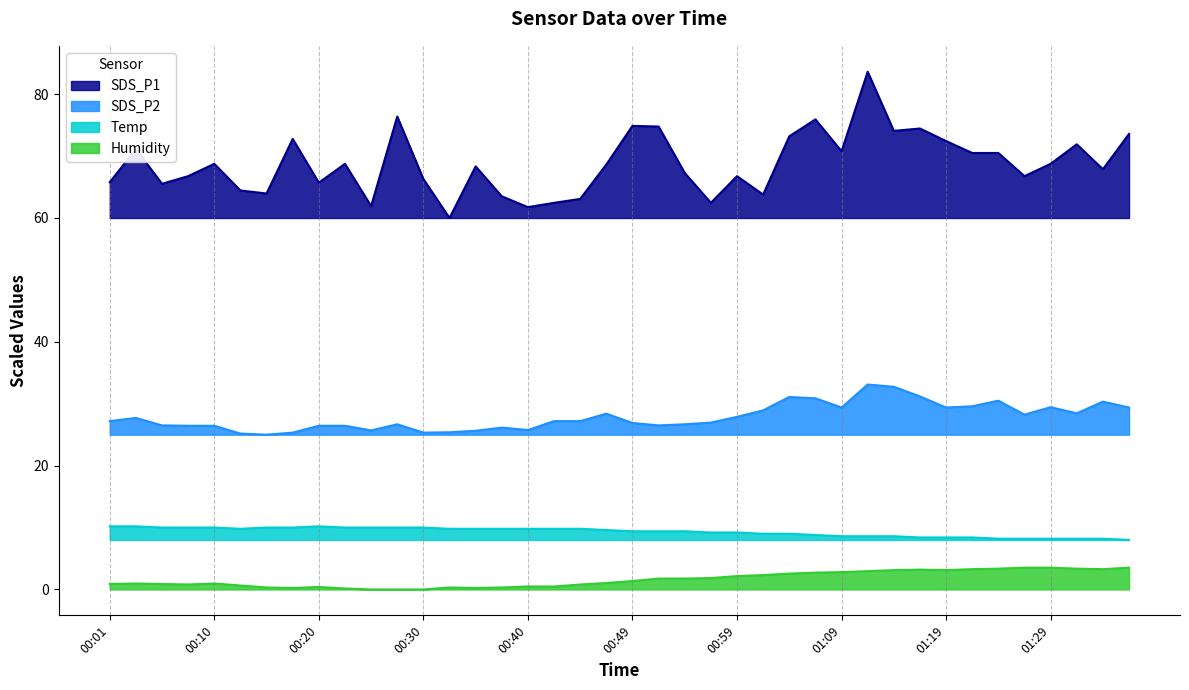

How many lines are shown in the chart?

4